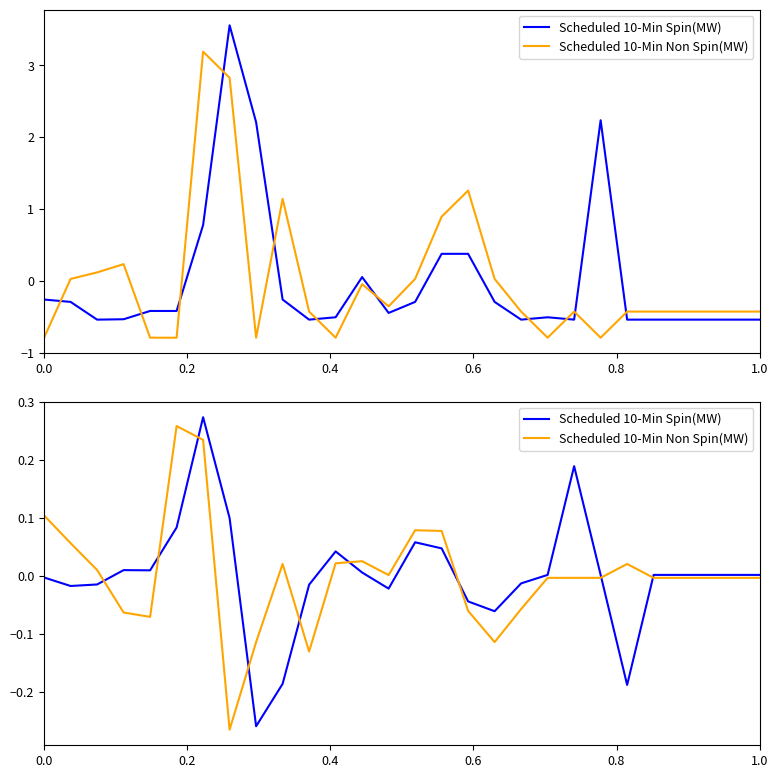

Is the value of Scheduled 10-Min Non Spin(MW) at 10 greater than the value of Scheduled 10-Min Spin(MW) at 0.8?

No